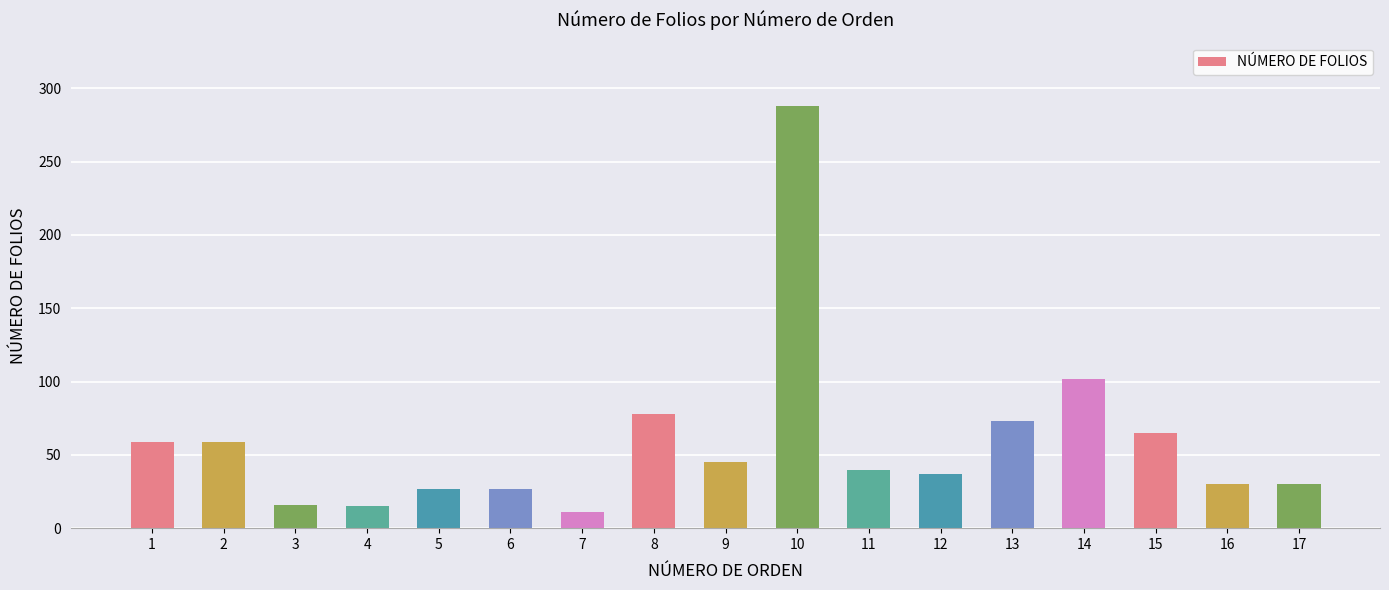

At which category does the chart reach its minimum across all series?

7